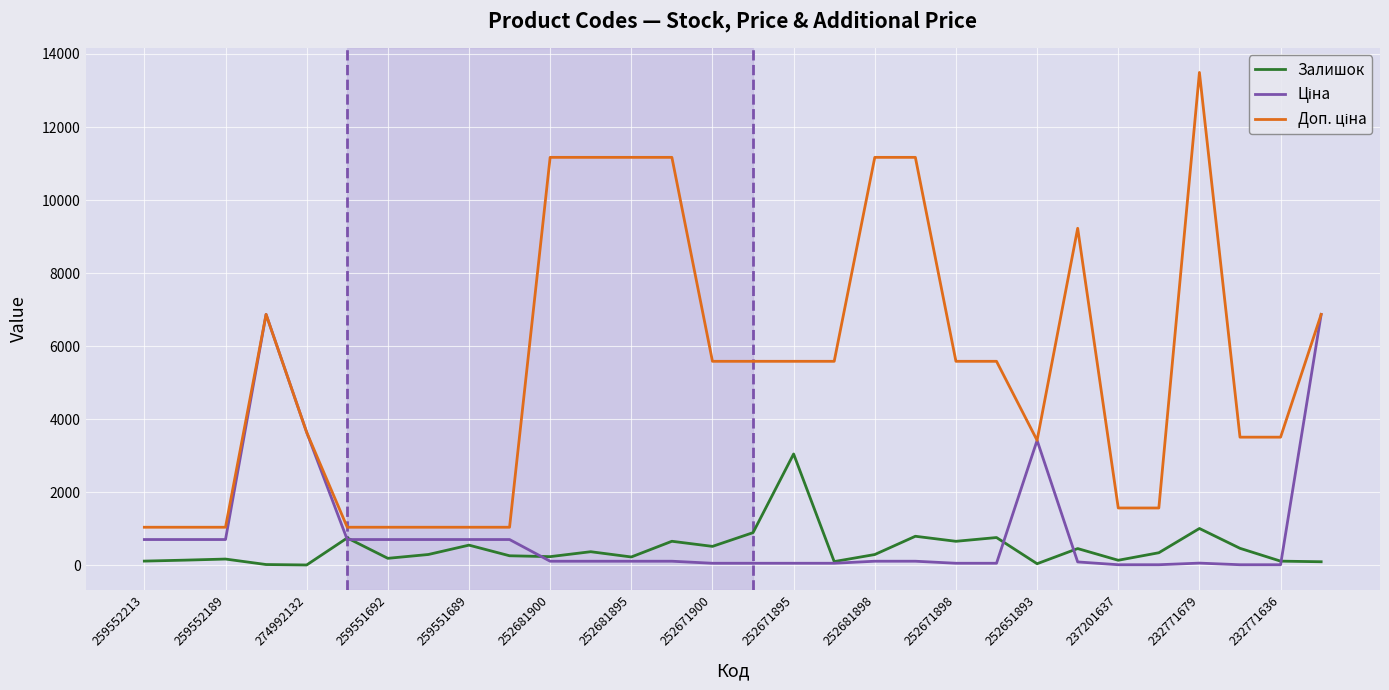

What is the value of the Доп. ціна point at the 17th from the left?

5585.0